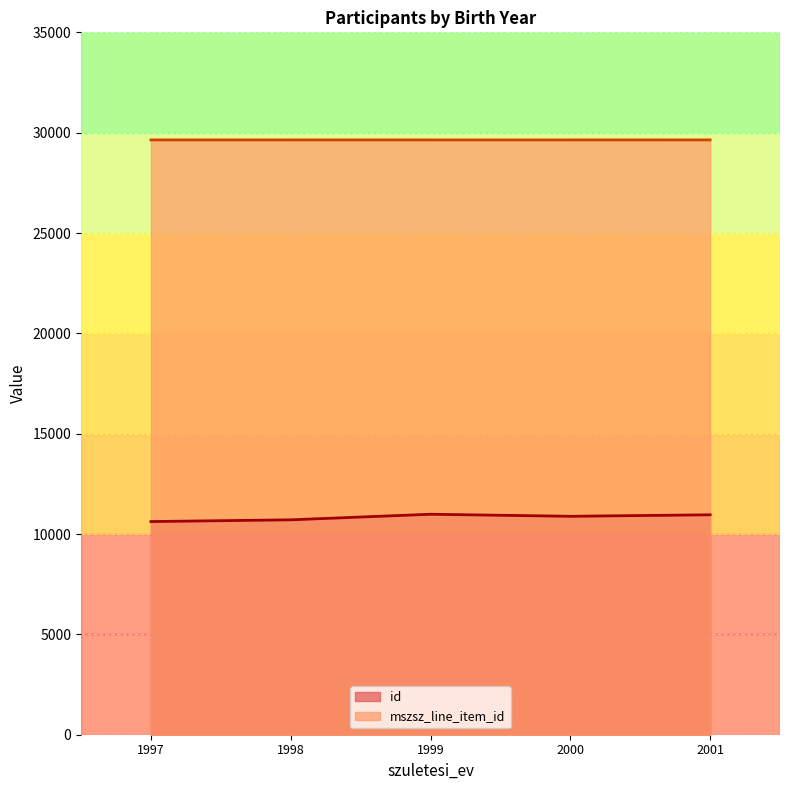

True or false: mszsz_line_item_id and id intersect in this chart.

False